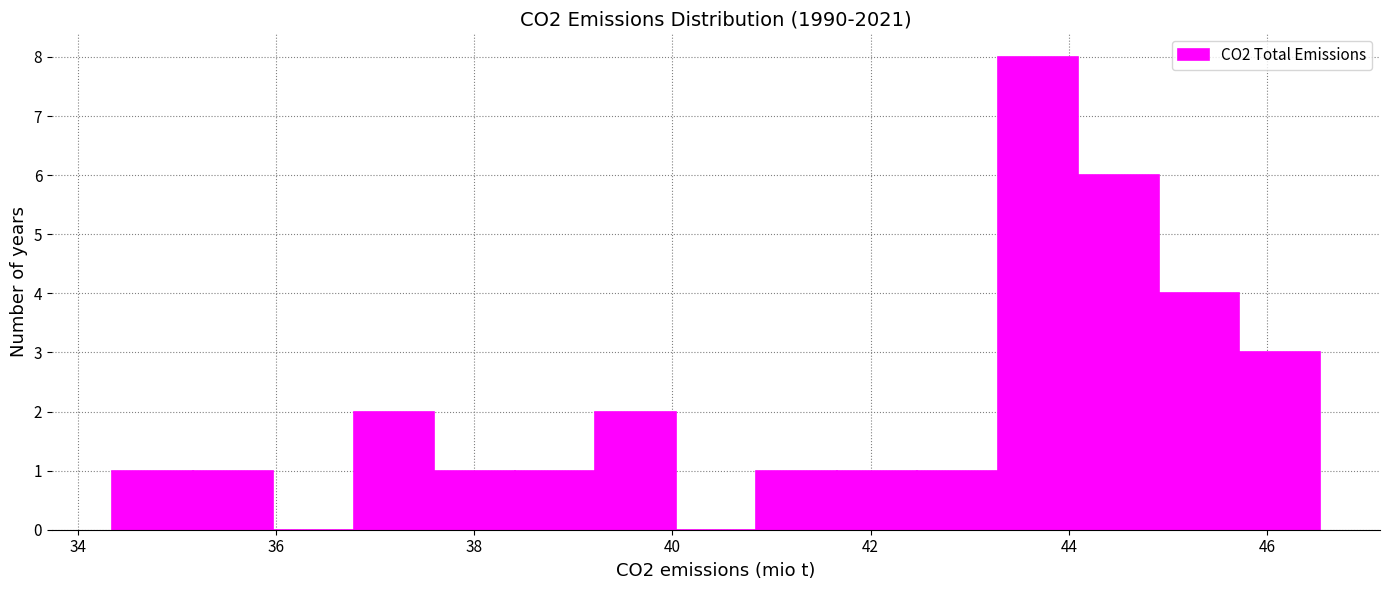

Reading left to right, transcribe this chart: for each bar, give the range it covers on the x-axis and its height. Neither the bar edges nor the heights are printed on the chart, so give them approximately, as read against the axes.

34.4 to 35.2: 1
35.2 to 36.0: 1
36.0 to 36.8: 0
36.8 to 37.6: 2
37.6 to 38.4: 1
38.4 to 39.2: 1
39.2 to 40.0: 2
40.0 to 40.8: 0
40.8 to 41.6: 1
41.6 to 42.4: 1
42.4 to 43.2: 1
43.2 to 44.0: 8
44.0 to 45.0: 6
45.0 to 45.8: 4
45.8 to 46.6: 3